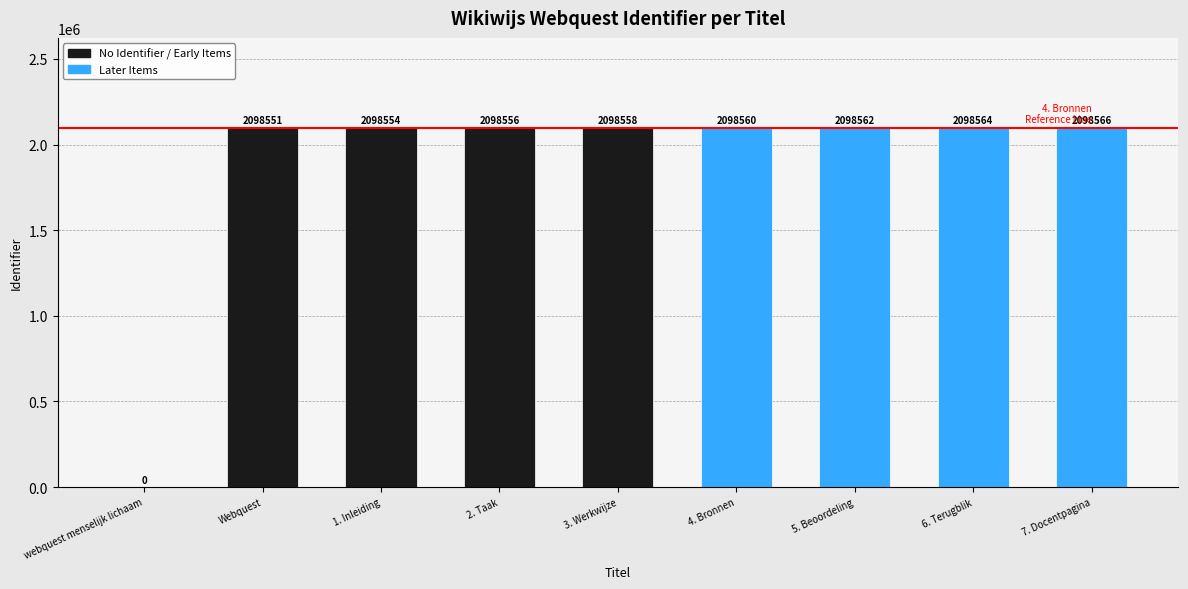

How many series are shown in this chart?

1